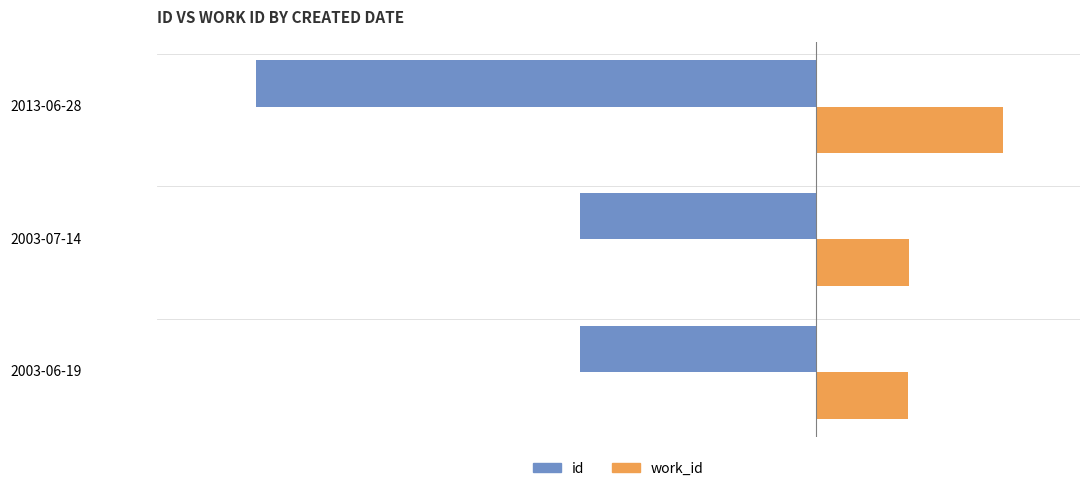

What is the difference between the maximum and second lowest values in the work_id series?

3548